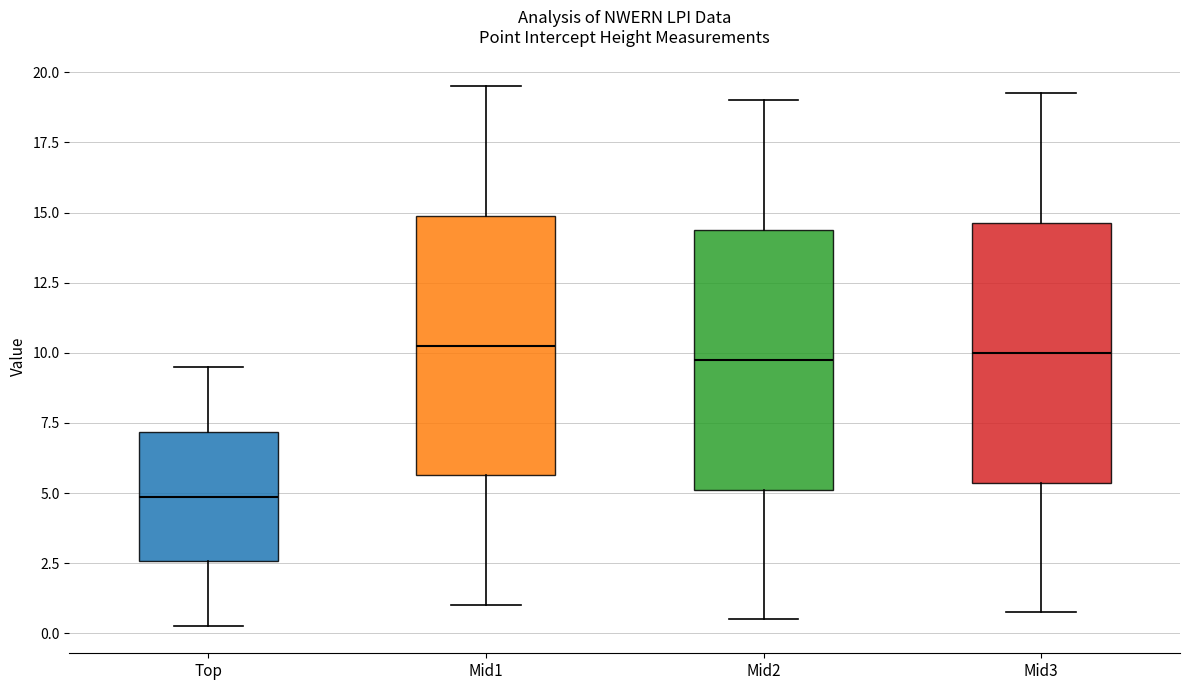

Where does the median line of the box for Mid2 sit on the y-axis? The values are not printed on the chart, so give them approximately, as read against the axis.

10.0